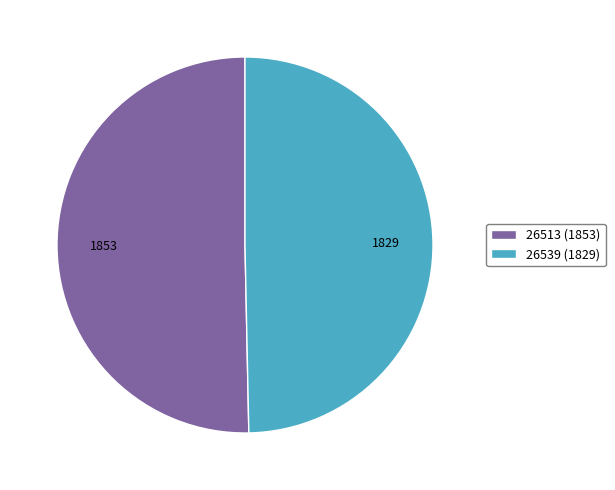

Do 26539 and 26513 together represent more than half of the pie?

Yes